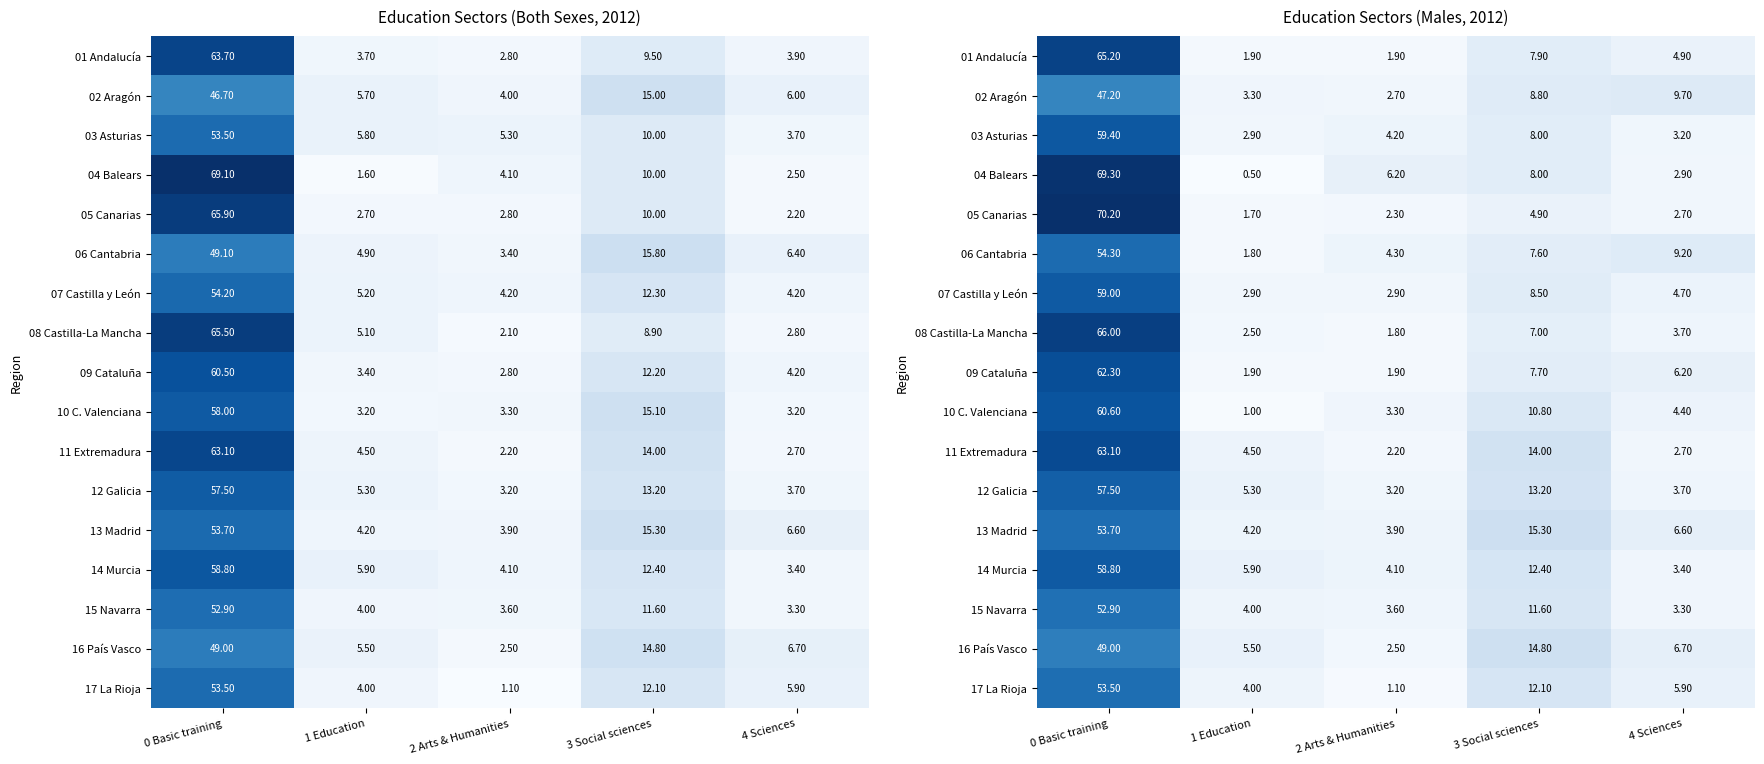

What is the spread (max minus min) of values at 4 Sciences?

7.0